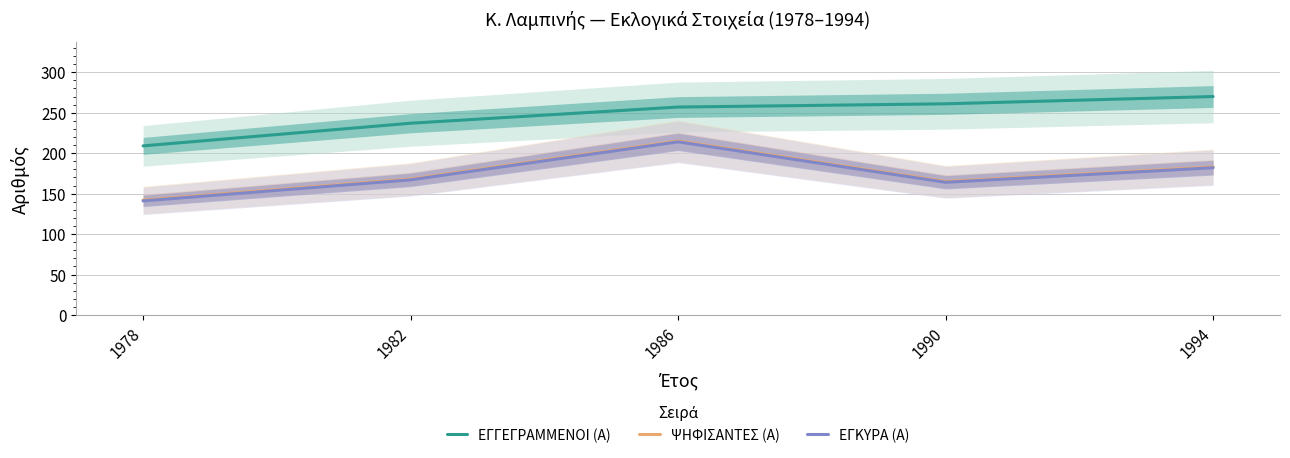

Rank the categories by ΕΓΓΕΓΡΑΜΜΕΝΟΙ (Α) value from lowest to highest.

1978, 1982, 1986, 1990, 1994